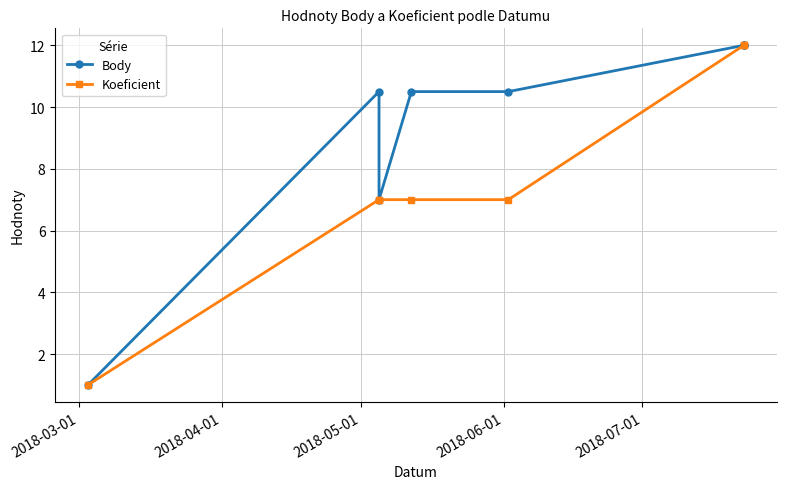

Where is the first local minimum for Body?

2018-05-01